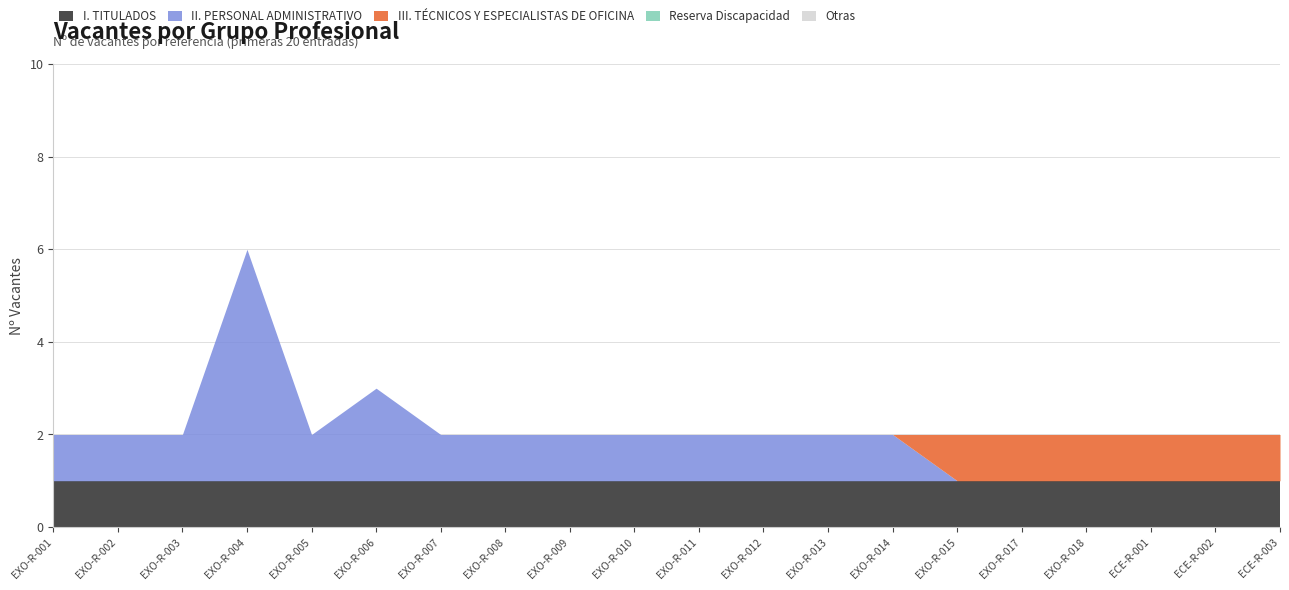

What is the highest value of the III. TÉCNICOS Y ESPECIALISTAS DE OFICINA series?

1